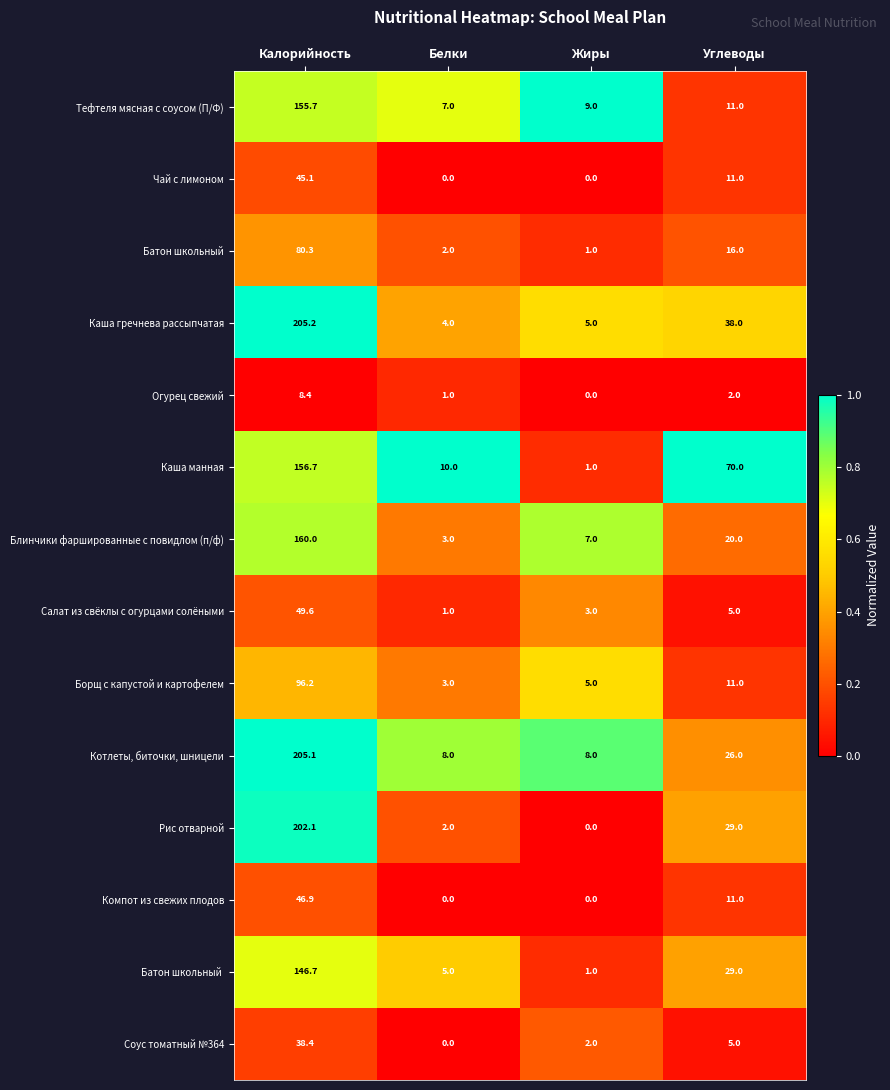

What is the approximate value of Тефтеля мясная с соусом (П/Ф) at Калорийность?

155.7